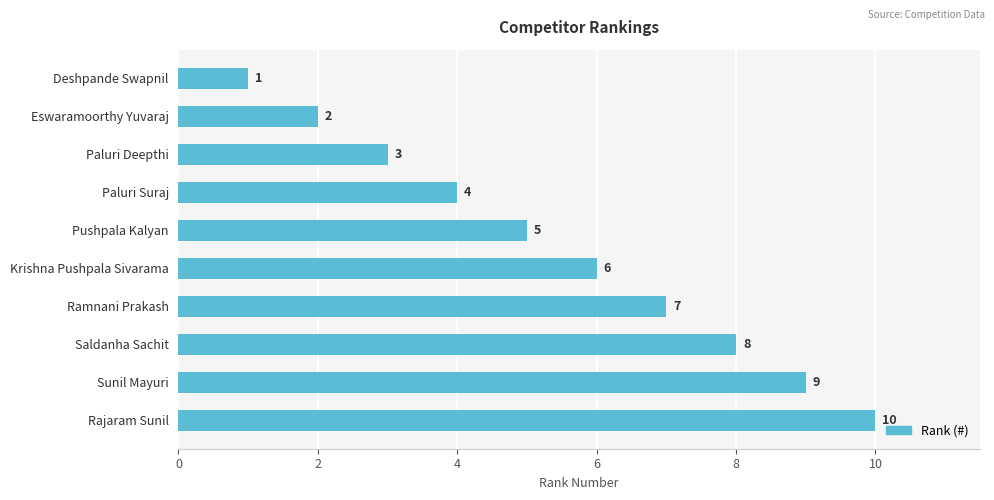

The value at Deshpande Swapnil is 0. True or false?

False